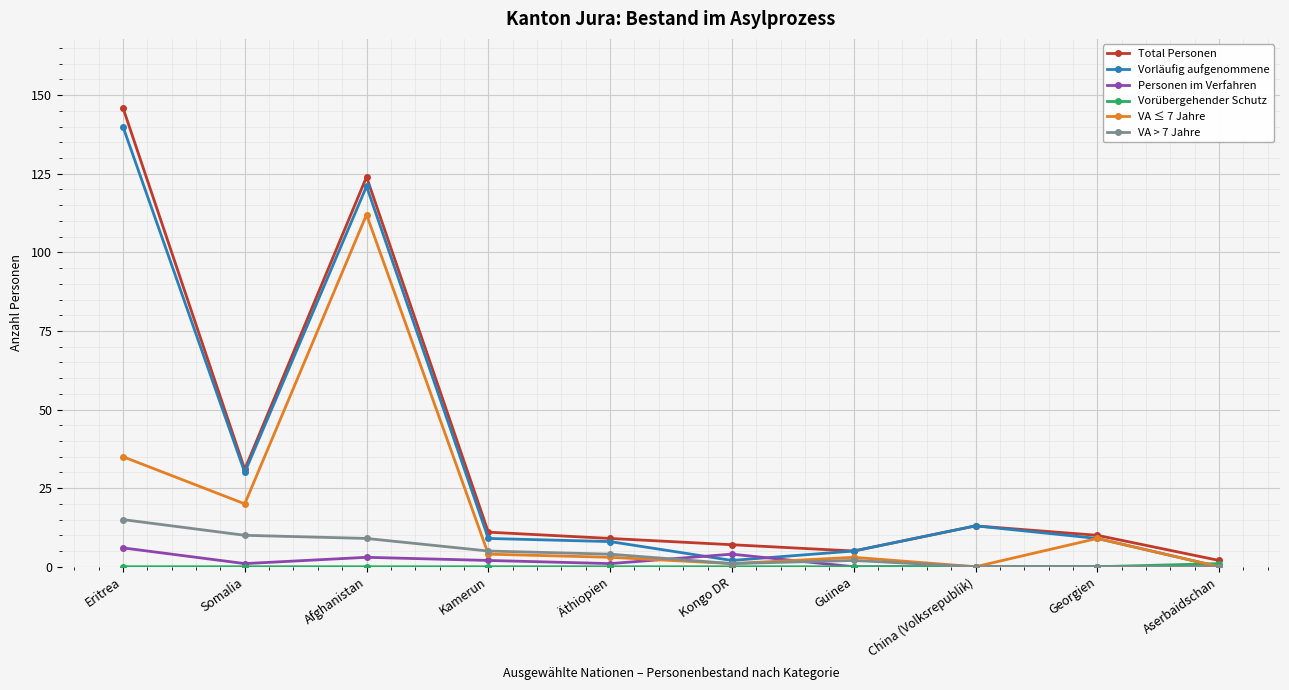

Which series has the largest range (max minus min)?

Total Personen